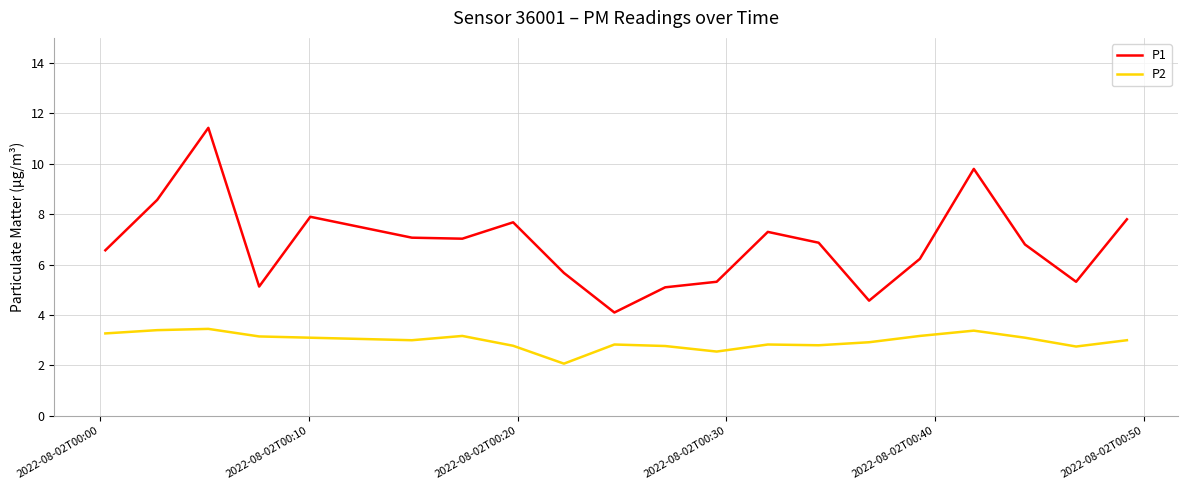

What is the smallest value displayed?

2.1